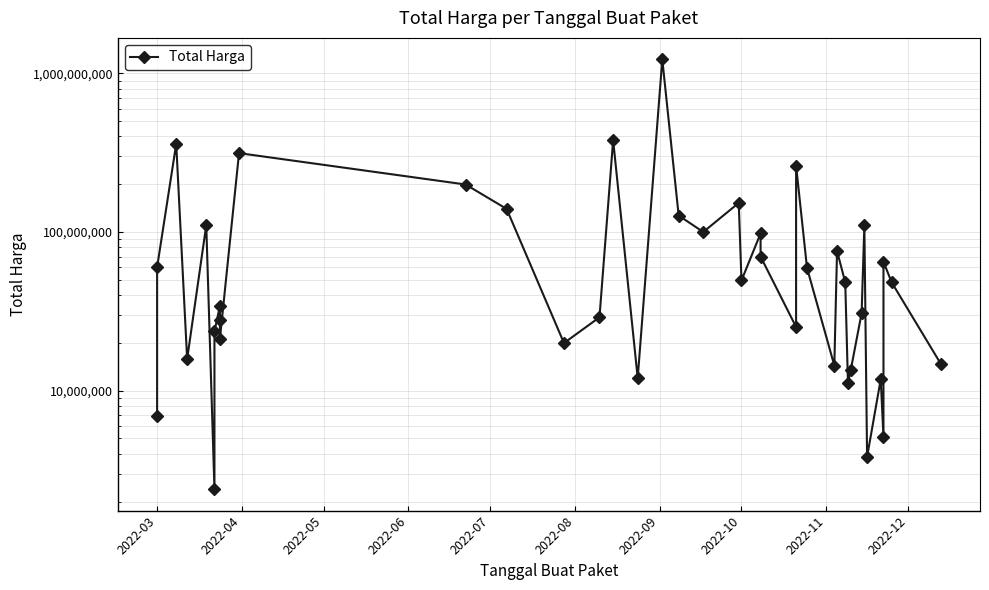

What is the maximum value shown in the chart?

1224682000